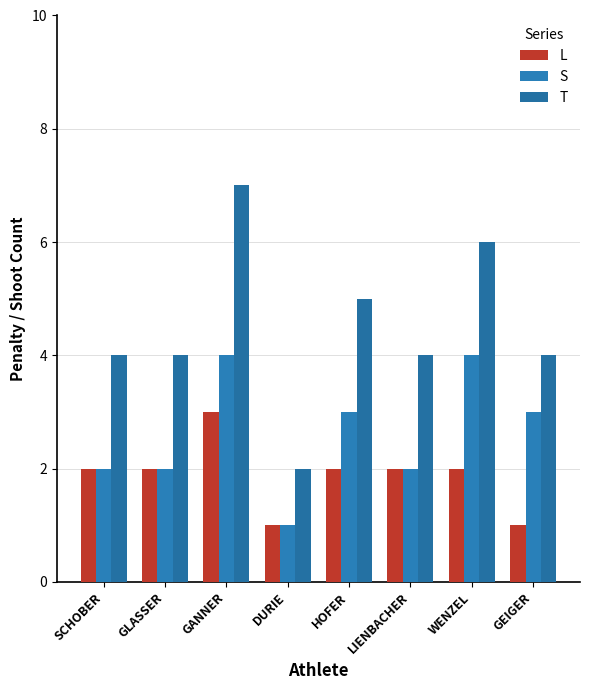

Which series has the largest range (max minus min)?

T